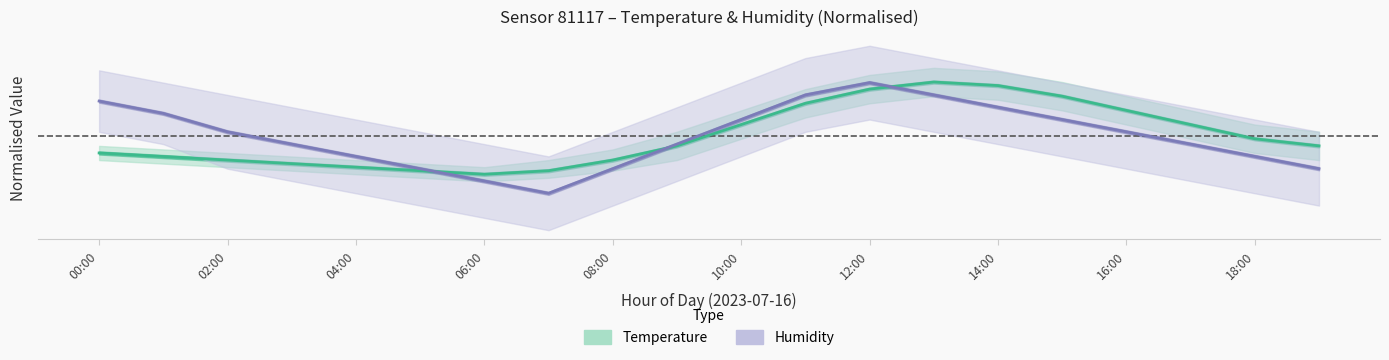

What is the difference between the maximum and minimum values in the Temperature series?

3.0